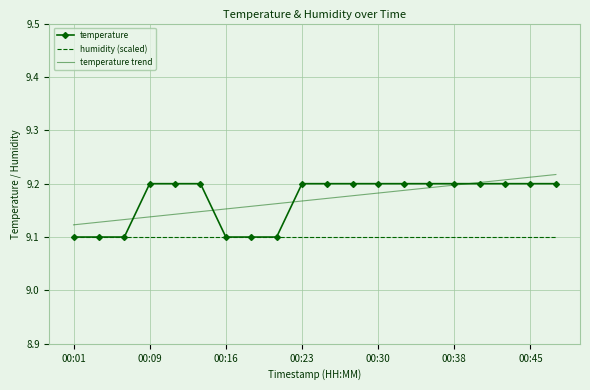

How many categories are shown in the chart?

20